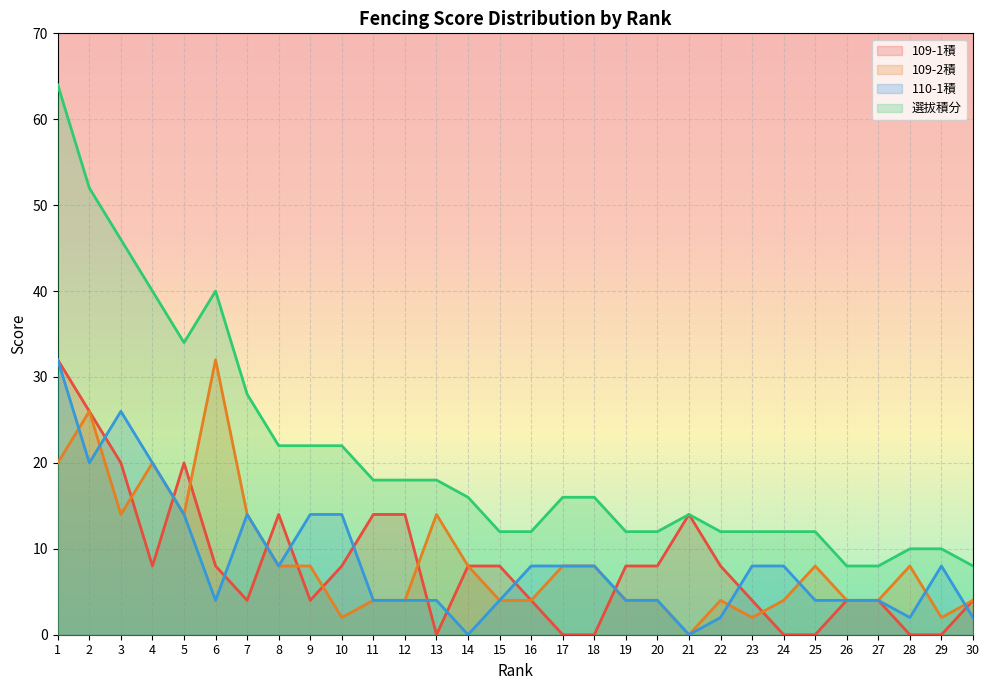

What is the average value of the 109-2積 series?

9